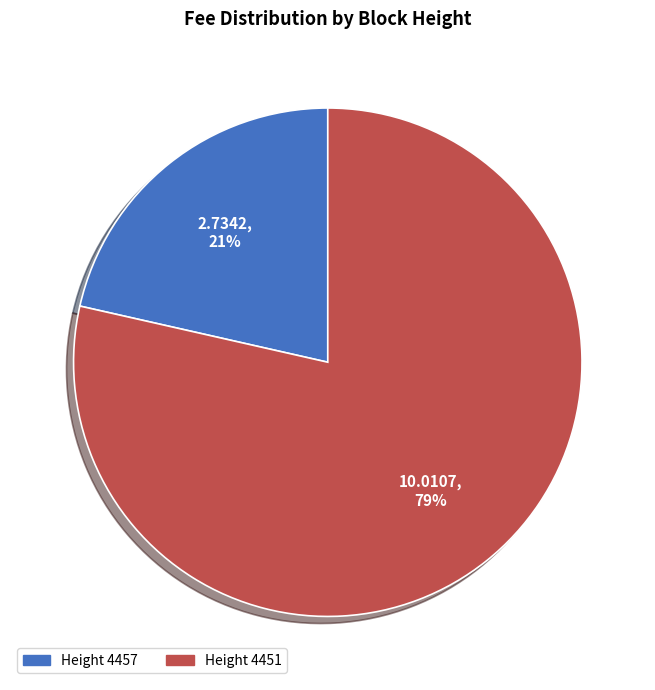

Is there any slice that represents more than half of the pie?

Yes